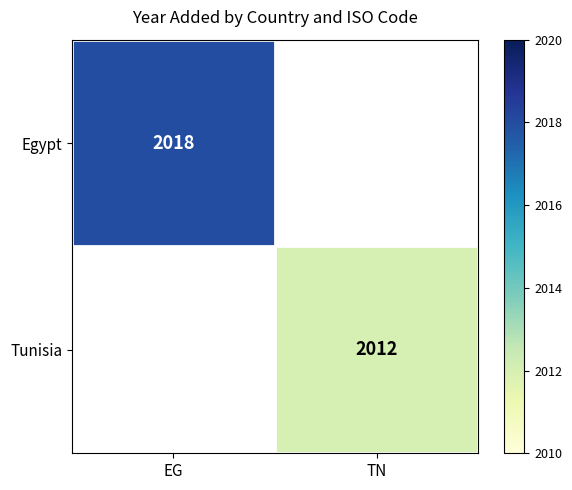

Is it true that Tunisia equals 2721.8 at TN?

False